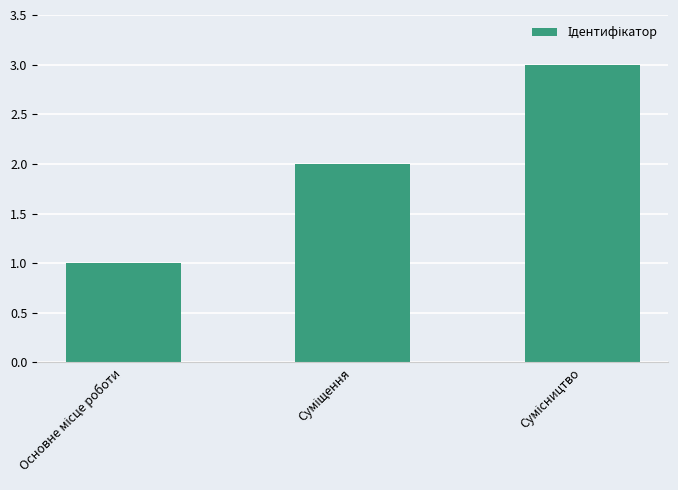

What is the maximum value shown in the chart?

3